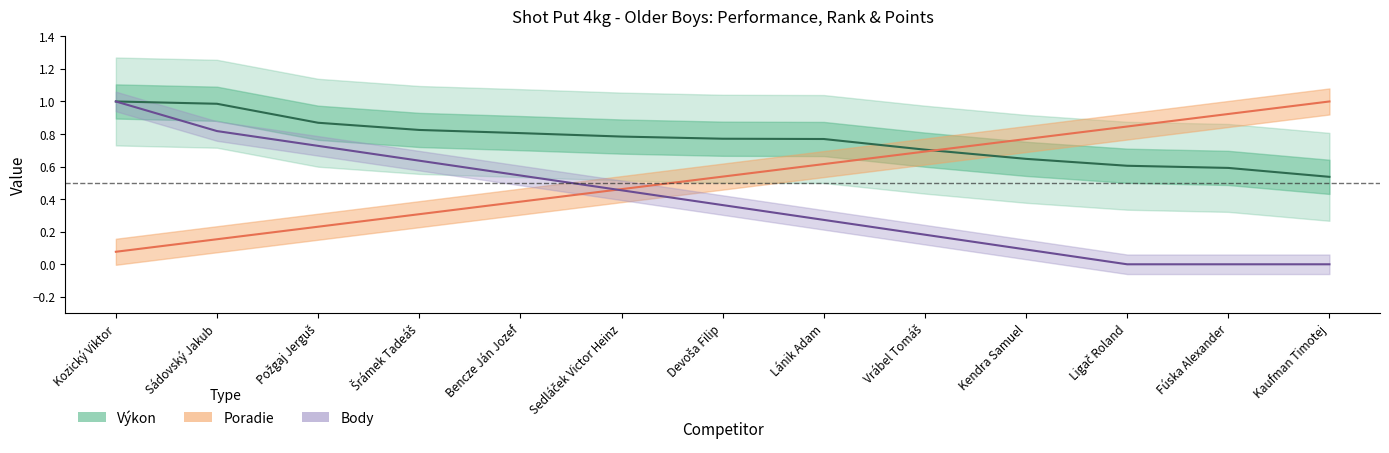

Reading left to right, transcribe all the data shown in this chart.

Výkon: Kozický Viktor=1.0	Sádovský Jakub=1.0	Požgaj Jerguš=0.9	Šrámek Tadeáš=0.8	Bencze Ján Jozef=0.8	Sedláček Victor Heinz=0.8	Devoša Filip=0.8	Lánik Adam=0.8	Vrábel Tomáš=0.7	Kendra Samuel=0.6	Ligač Roland=0.6	Fúska Alexander=0.6	Kaufman Timotej=0.5
Poradie: Kozický Viktor=0.1	Sádovský Jakub=0.2	Požgaj Jerguš=0.2	Šrámek Tadeáš=0.3	Bencze Ján Jozef=0.4	Sedláček Victor Heinz=0.5	Devoša Filip=0.5	Lánik Adam=0.6	Vrábel Tomáš=0.7	Kendra Samuel=0.8	Ligač Roland=0.8	Fúska Alexander=0.9	Kaufman Timotej=1.0
Body: Kozický Viktor=1.0	Sádovský Jakub=0.8	Požgaj Jerguš=0.7	Šrámek Tadeáš=0.6	Bencze Ján Jozef=0.5	Sedláček Victor Heinz=0.5	Devoša Filip=0.4	Lánik Adam=0.3	Vrábel Tomáš=0.2	Kendra Samuel=0.1	Ligač Roland=0.0	Fúska Alexander=0.0	Kaufman Timotej=0.0